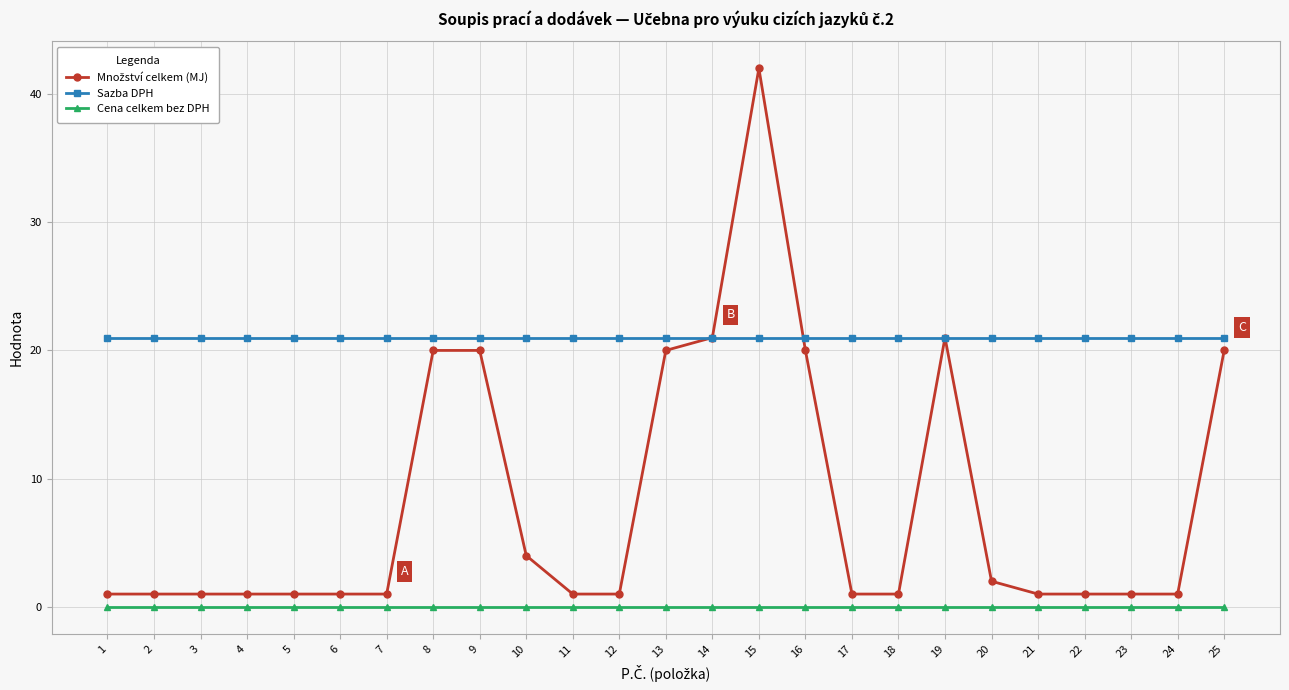

Is this an area chart (filled region under the line)?

No